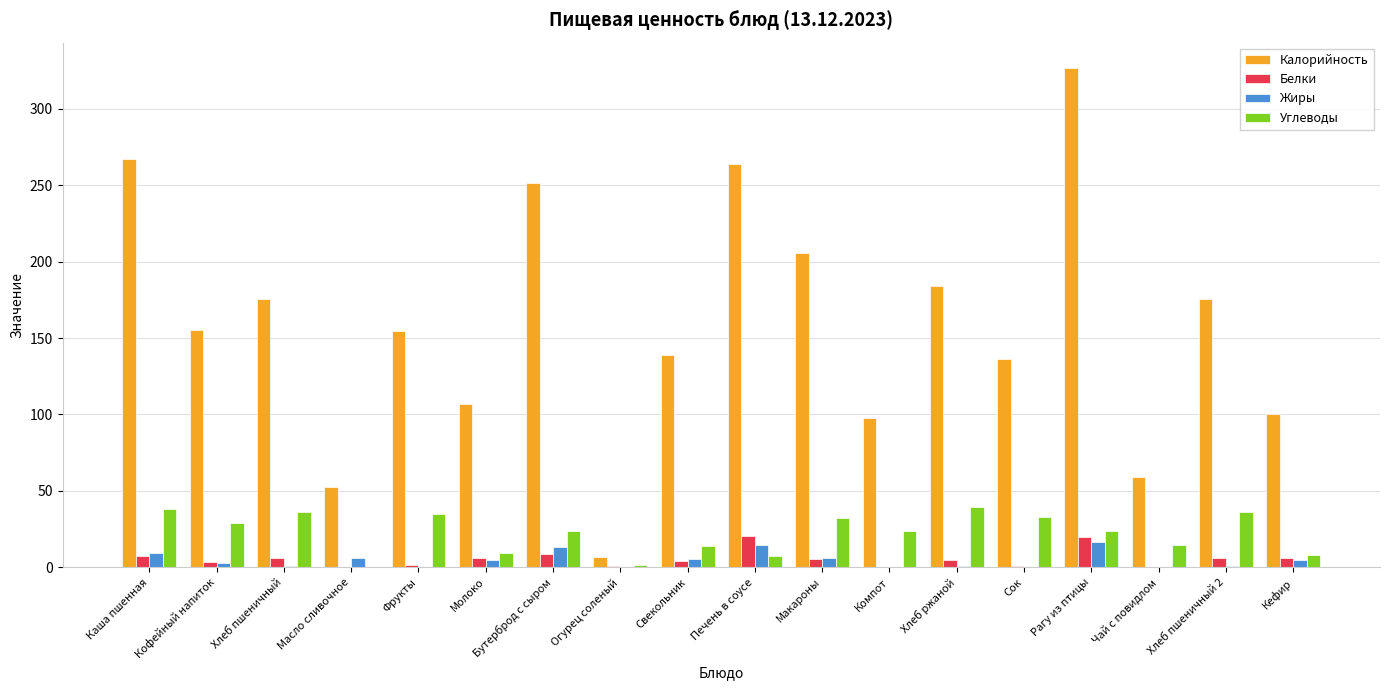

True or false: Калорийность has a value of 33.6 at Молоко.

False